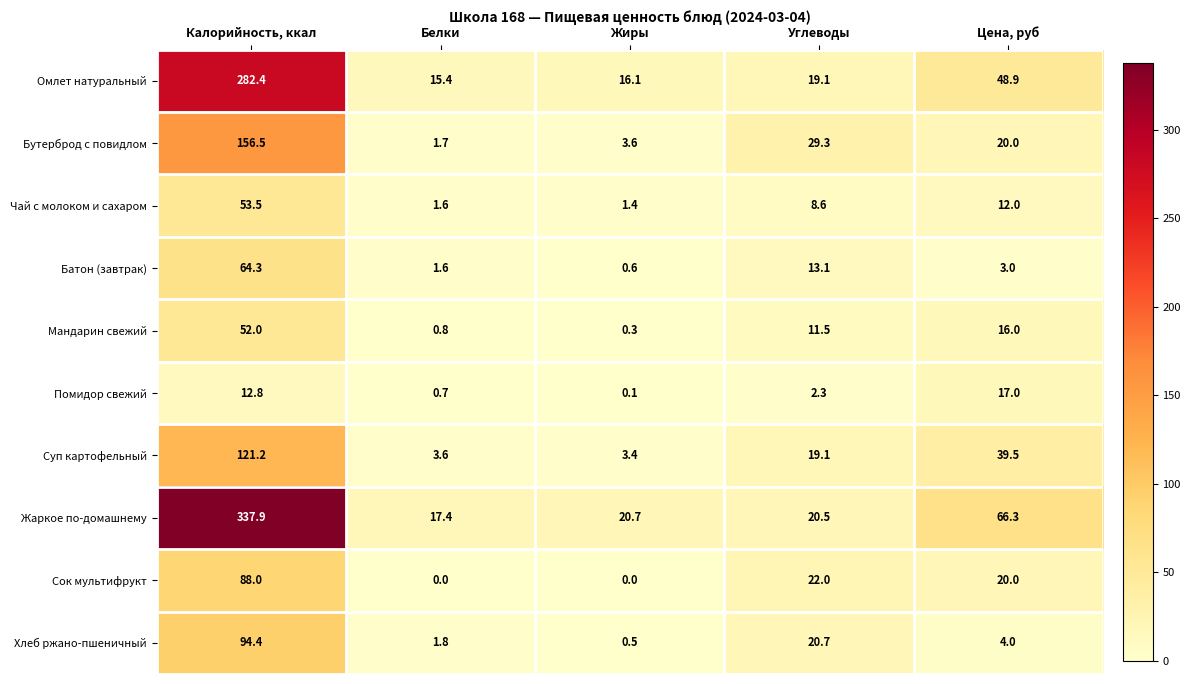

Read the Мандарин свежий value at Белки.

0.8